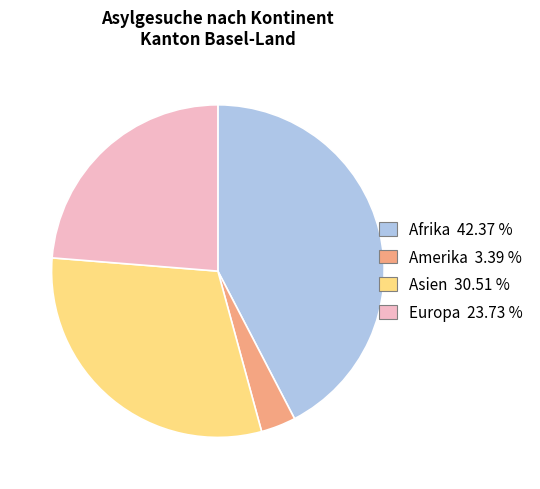

Does Afrika represent more than half of the total?

No